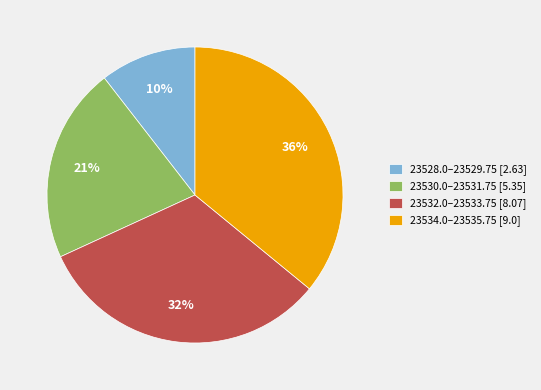

Which category has the biggest portion of the pie?

23534.0–23535.75 [9.0]